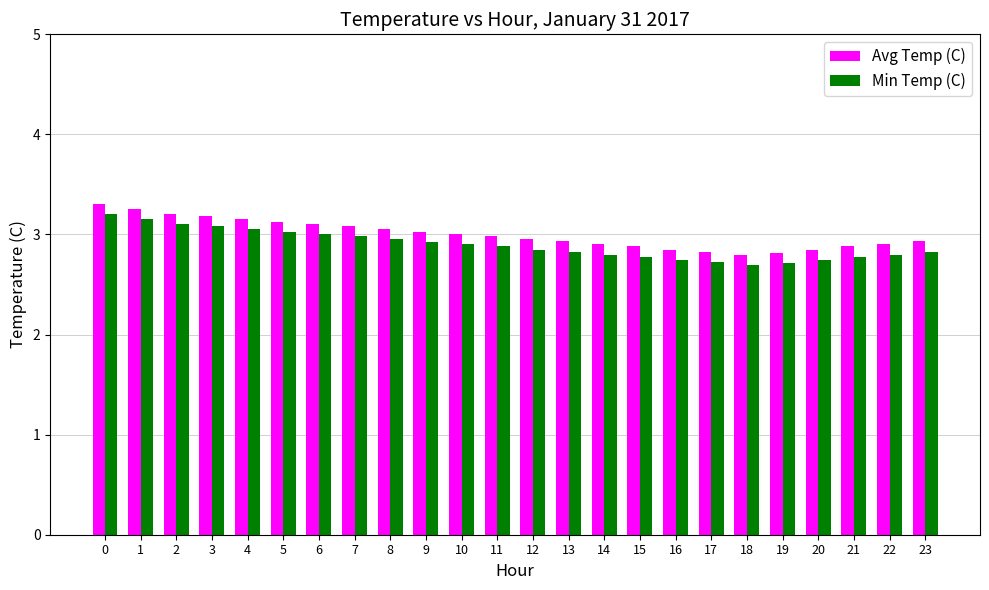

What is the average value of the Min Temp (C) series?

2.9